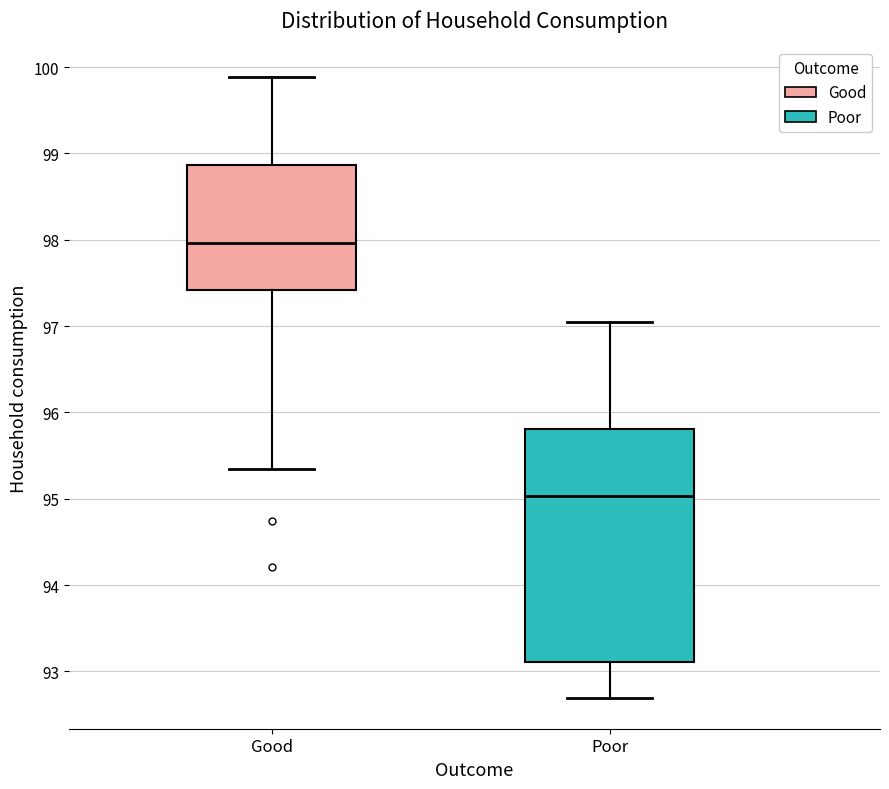

Where is the lower edge of the box for Good on the y-axis? The values are not printed on the chart, so give them approximately, as read against the axis.

97.4